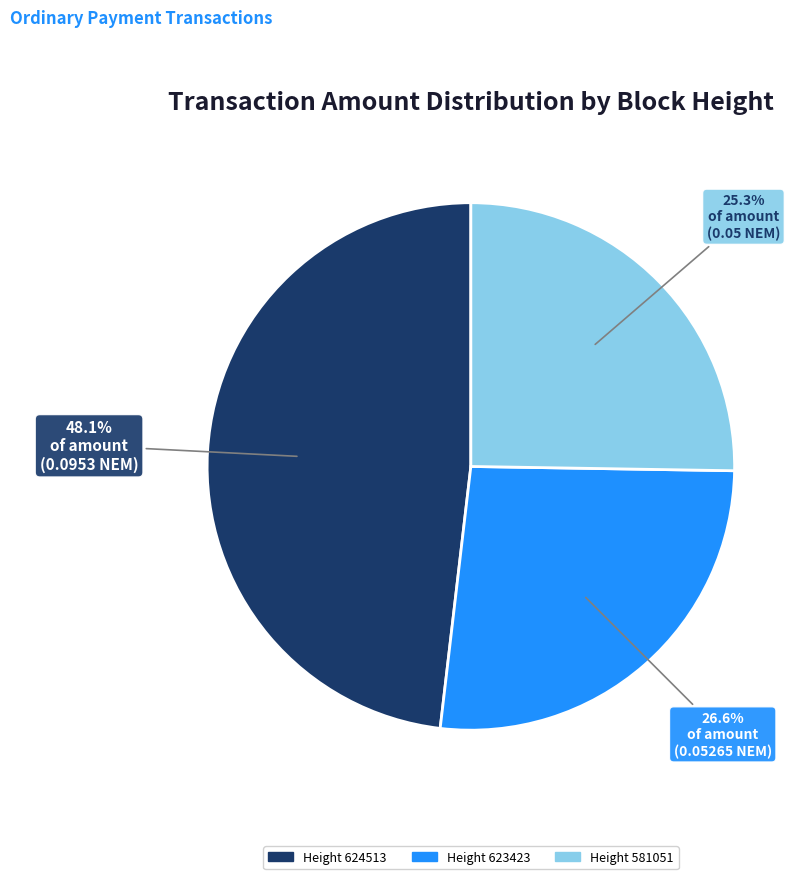

Do Height 581051 and Height 624513 together represent more than half of the pie?

Yes